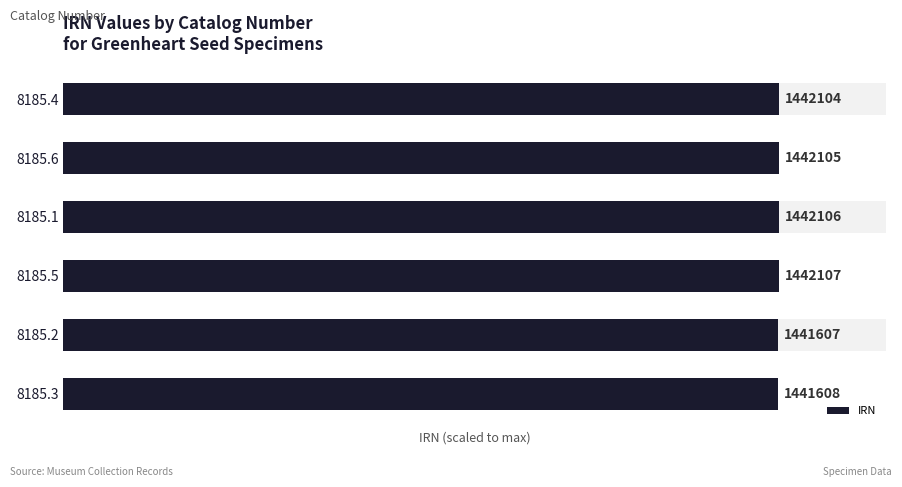

Rank the categories by value from lowest to highest.

8185.2, 8185.3, 8185.4, 8185.6, 8185.1, 8185.5